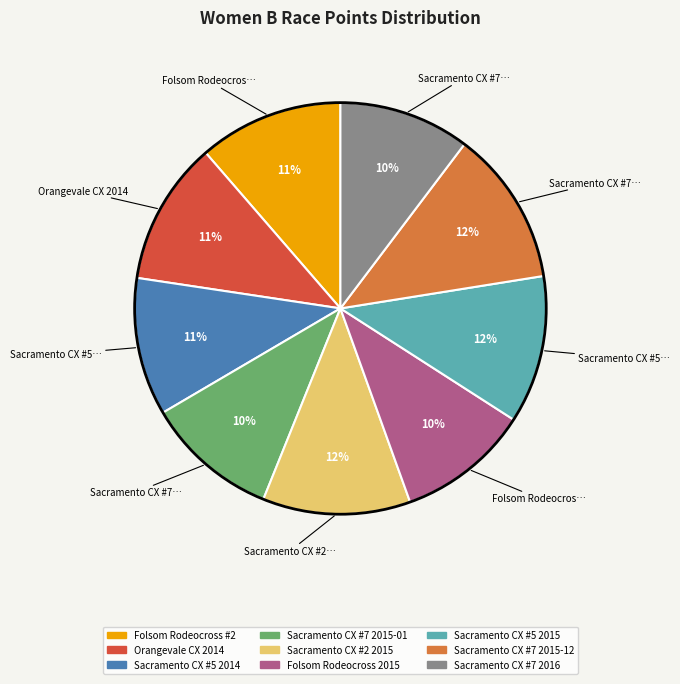

Between Orangevale CX 2014 and Folsom Rodeocross 2015, which is larger?

Orangevale CX 2014